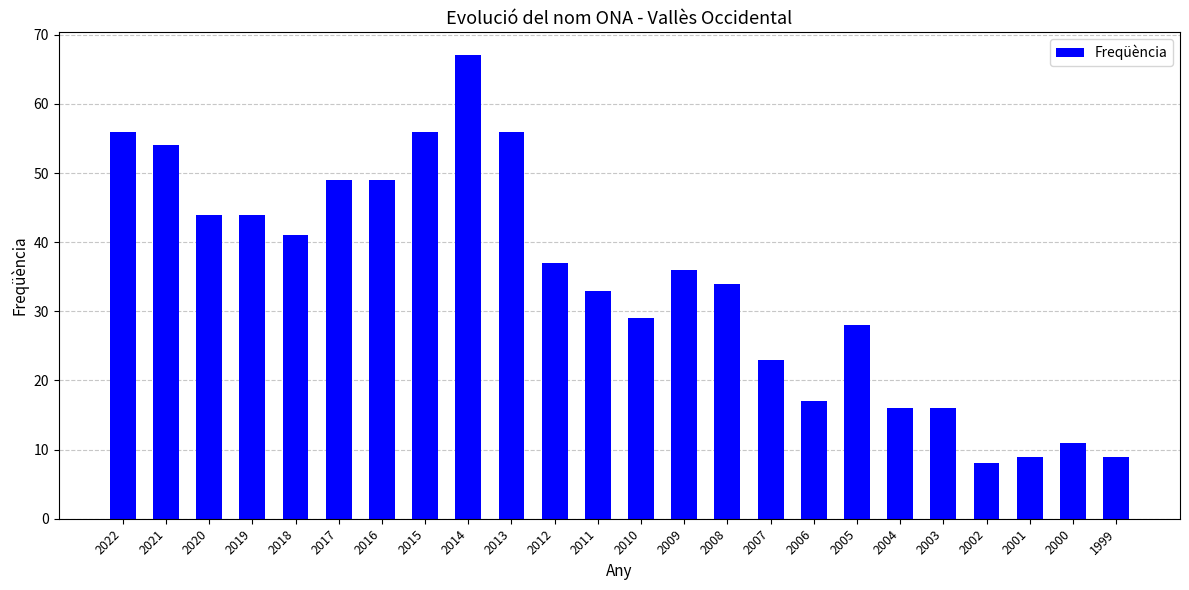

Reading right to left, transcribe all the data shown in this chart.

1999=9	2000=11	2001=9	2002=8	2003=16	2004=16	2005=28	2006=17	2007=23	2008=34	2009=36	2010=29	2011=33	2012=37	2013=56	2014=67	2015=56	2016=49	2017=49	2018=41	2019=44	2020=44	2021=54	2022=56